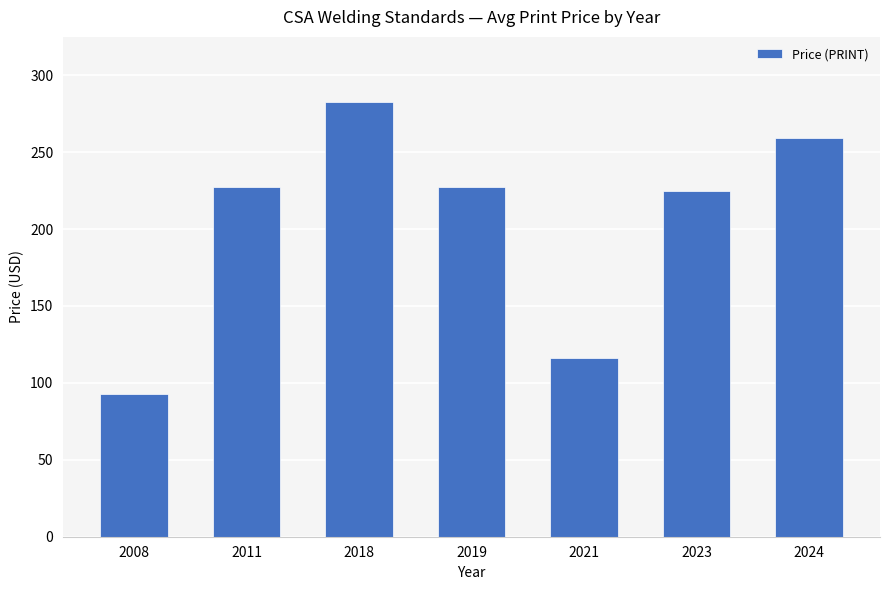

Reading left to right, what are all the values shown in this chart?

93.0	227.0	282.5	227.0	116.0	225.0	259.0